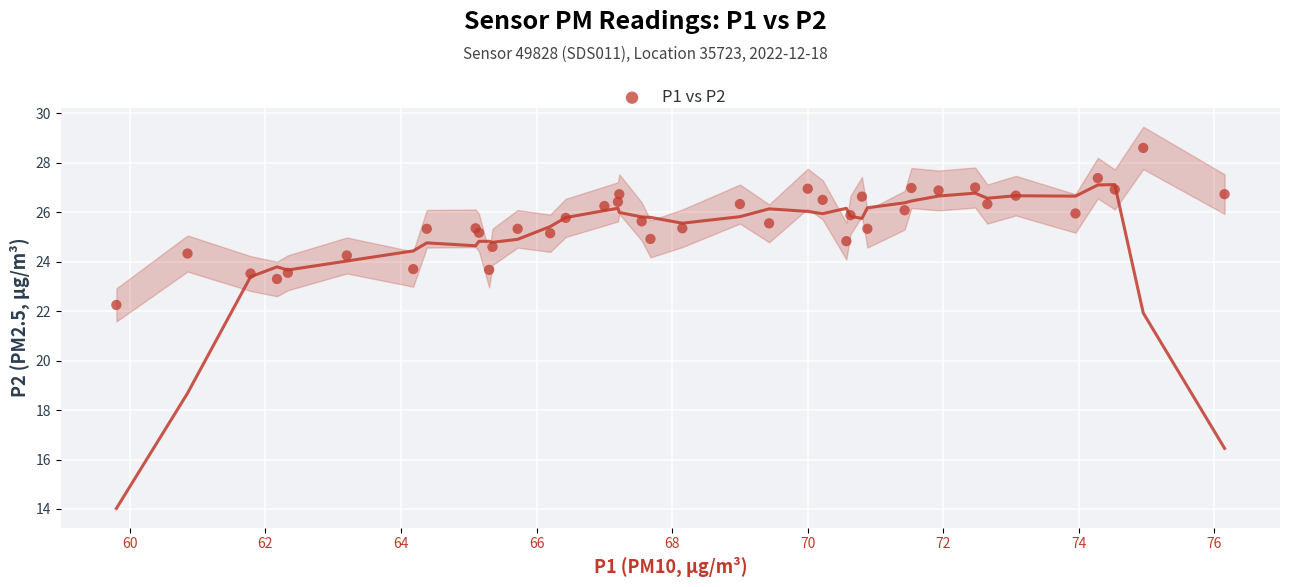

What is the range of X values (max minus min)?

16.4